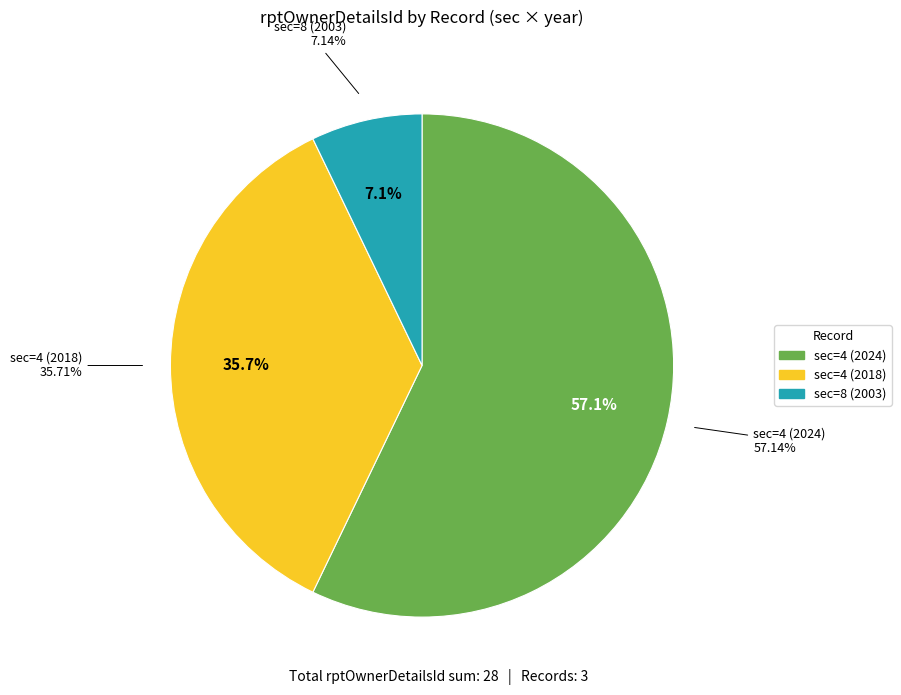

To the nearest percent, what is the difference between the largest and smallest slice percentages?

50%